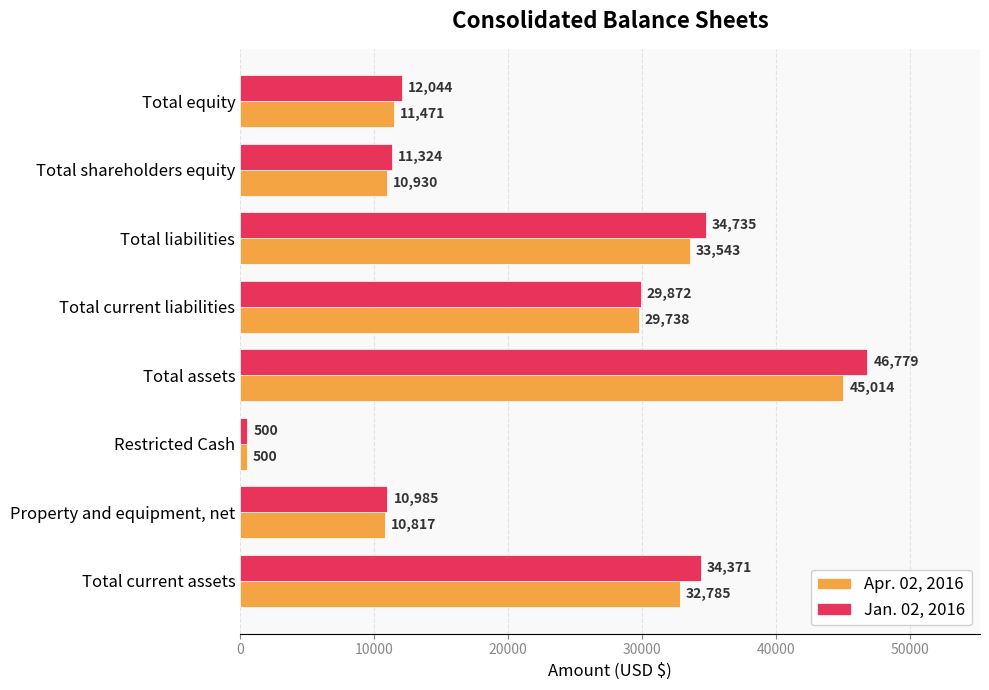

At how many categories does at least one series exceed 14688?

4